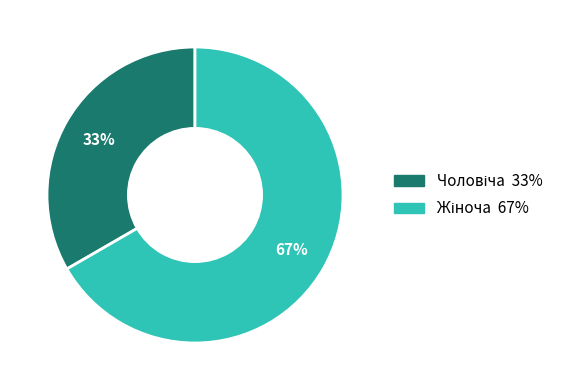

To the nearest percent, what is the average slice percentage?

50%